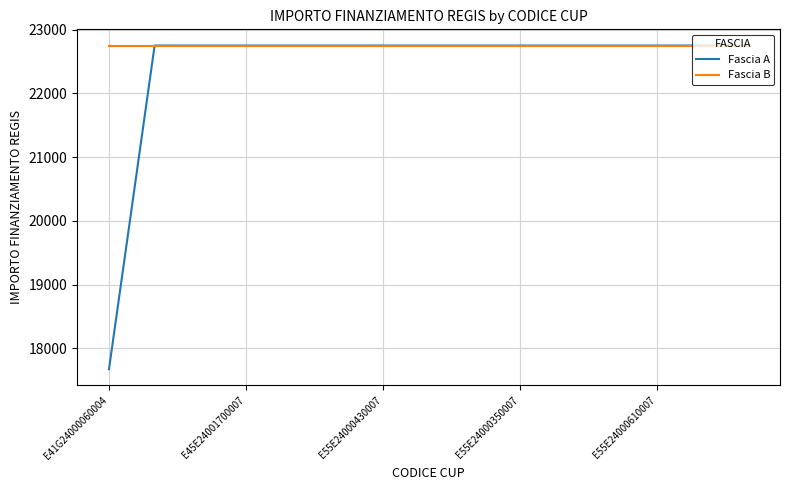

What is the highest value of the Fascia B series?

22750.0